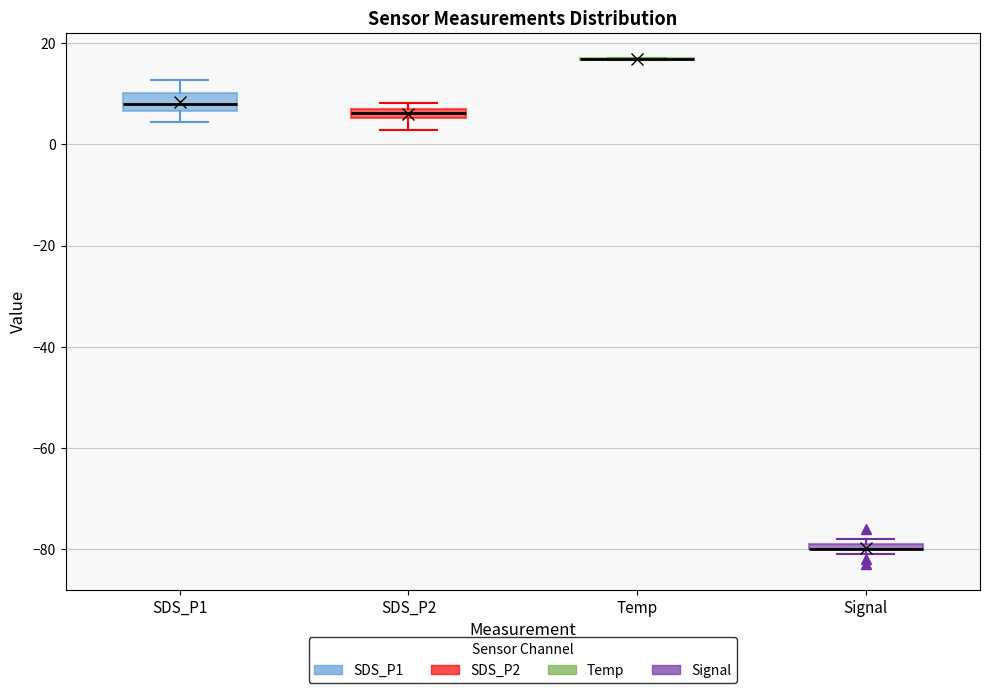

Where is the upper edge of the box for Signal on the y-axis? The values are not printed on the chart, so give them approximately, as read against the axis.

-78